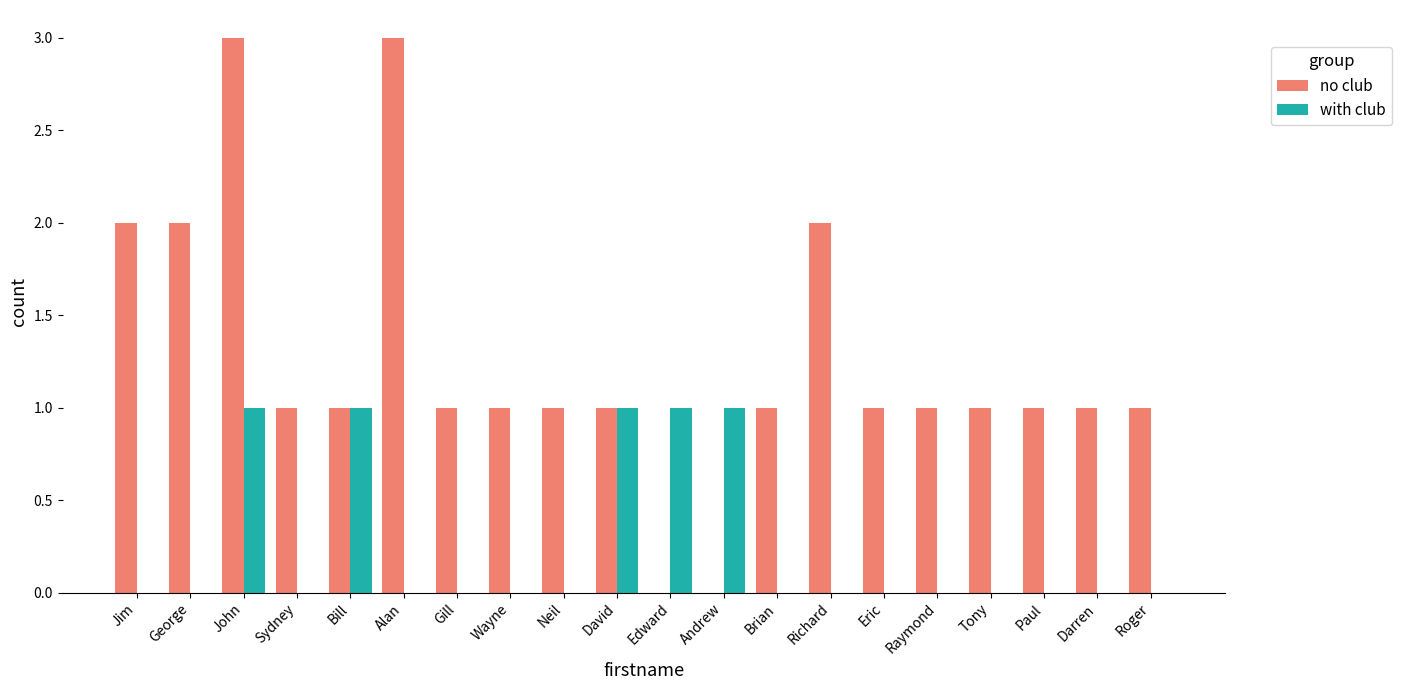

Count the number of data series in this chart.

2